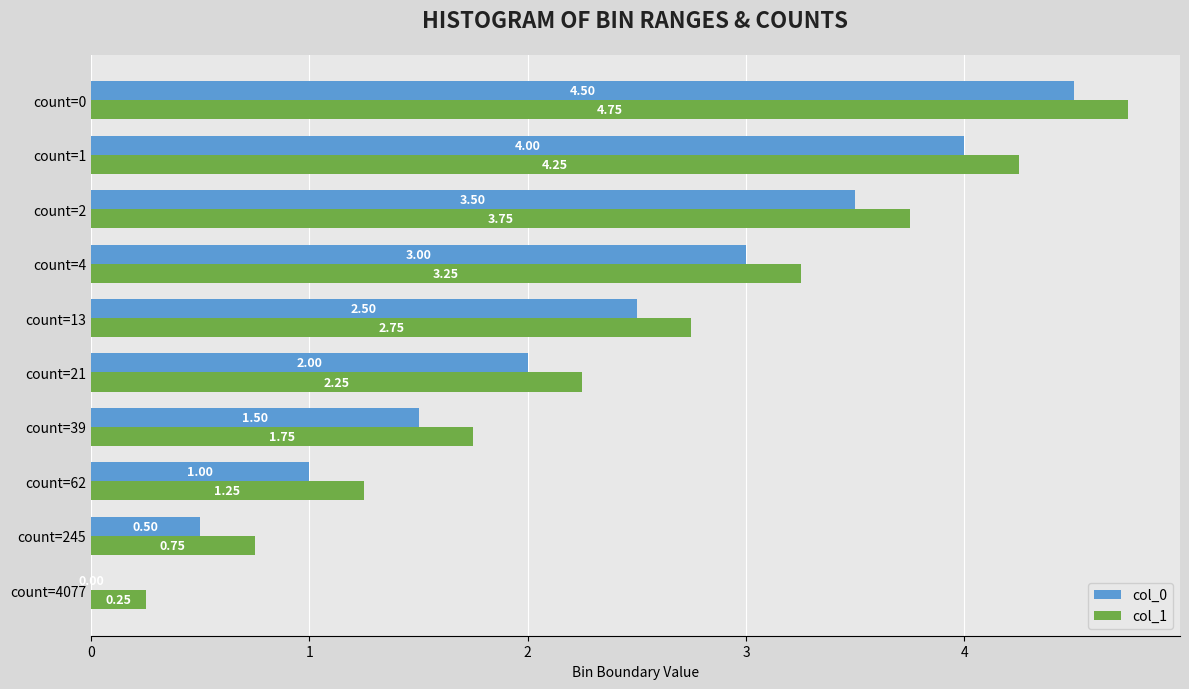

What is the sum of the col_1 values at count=2 and count=13?

6.5